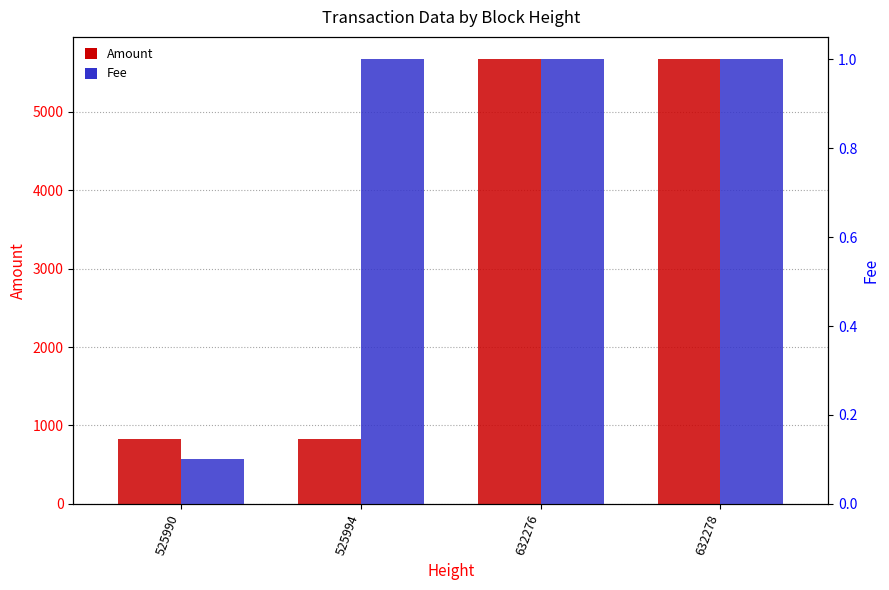

What is the sum of all Fee values?

3.1